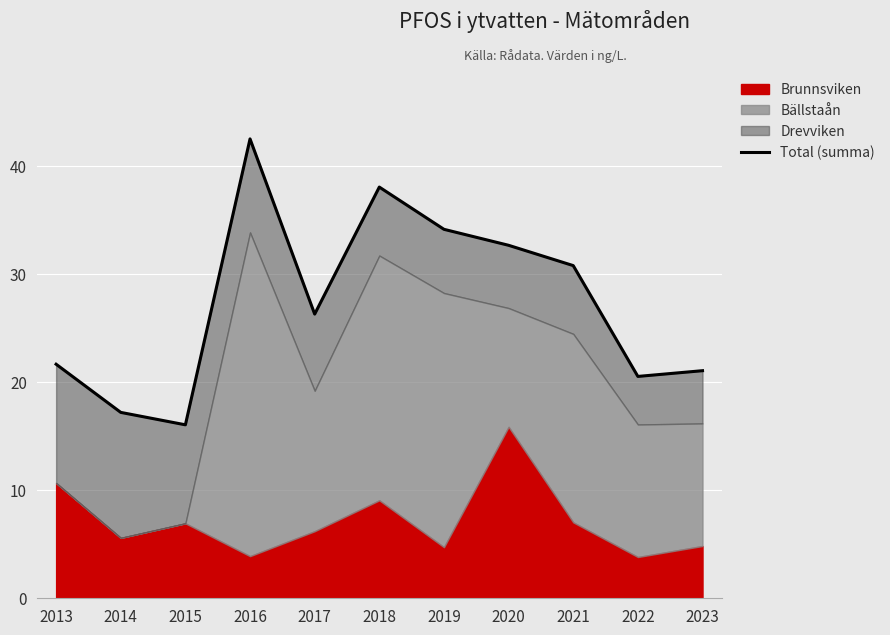

What is the sum of all values?

301.1